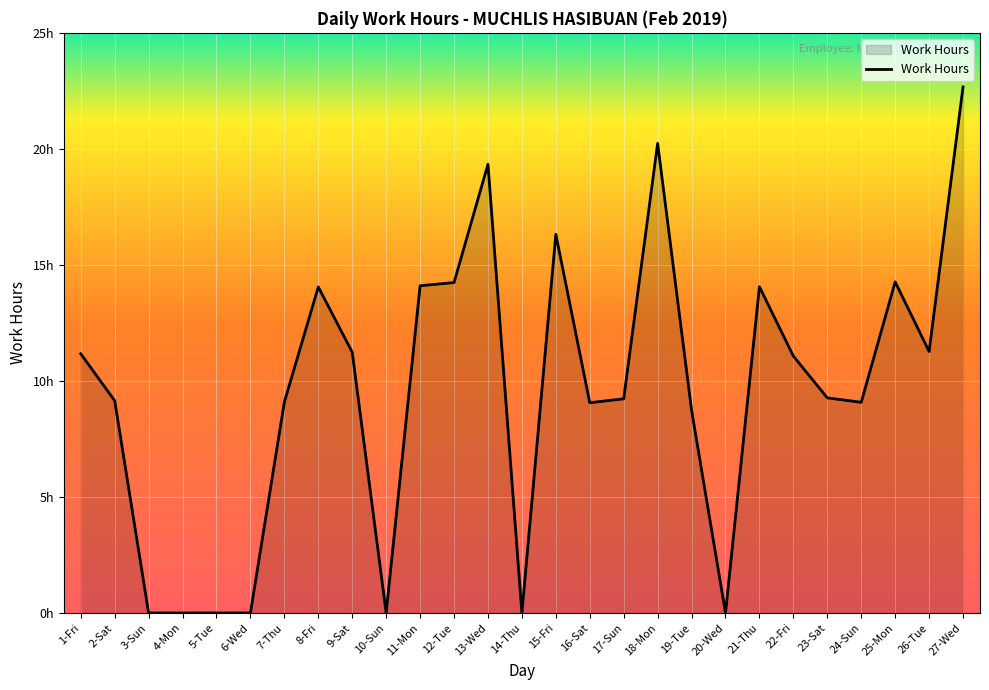

Is this an area chart (filled region under the line)?

Yes